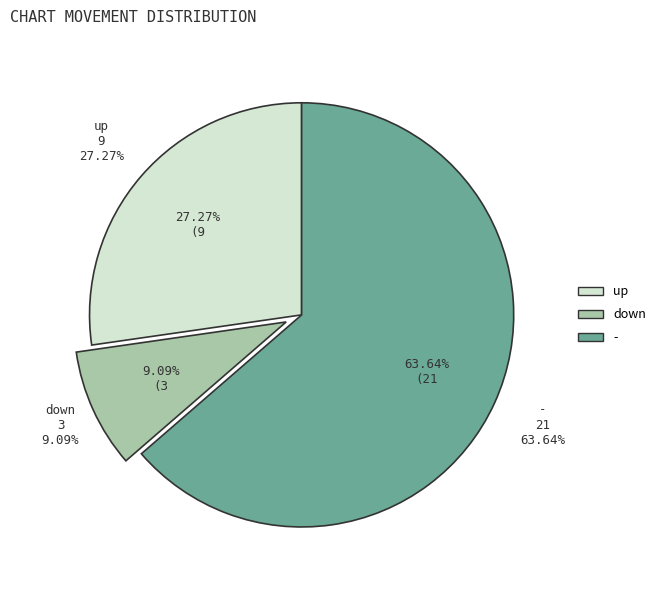

How many slices are in this pie chart?

3